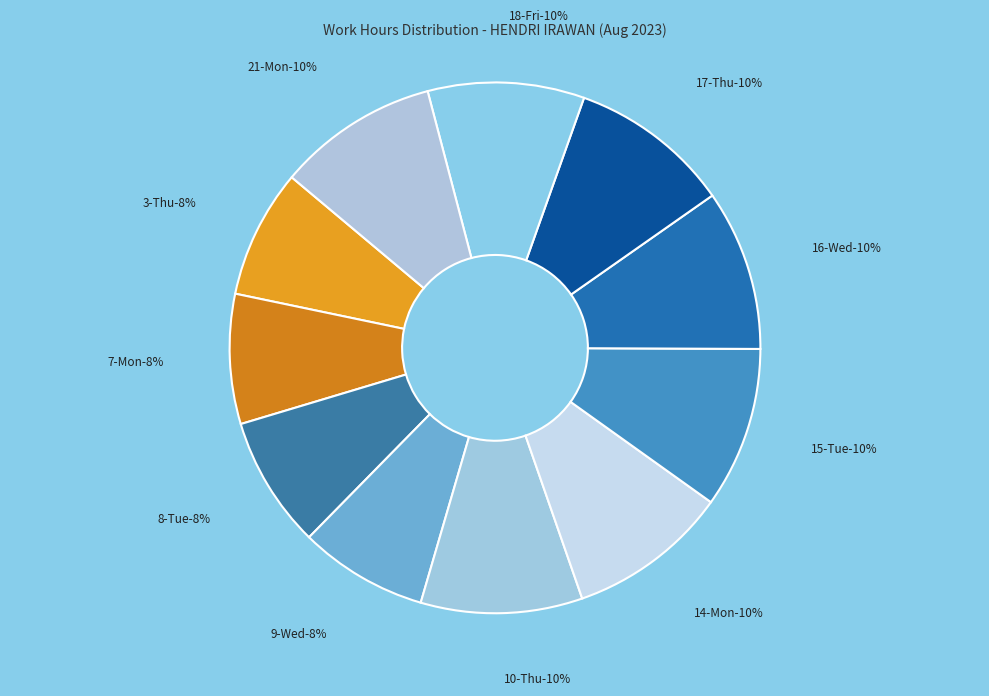

Which slice is the largest?

10-Thu